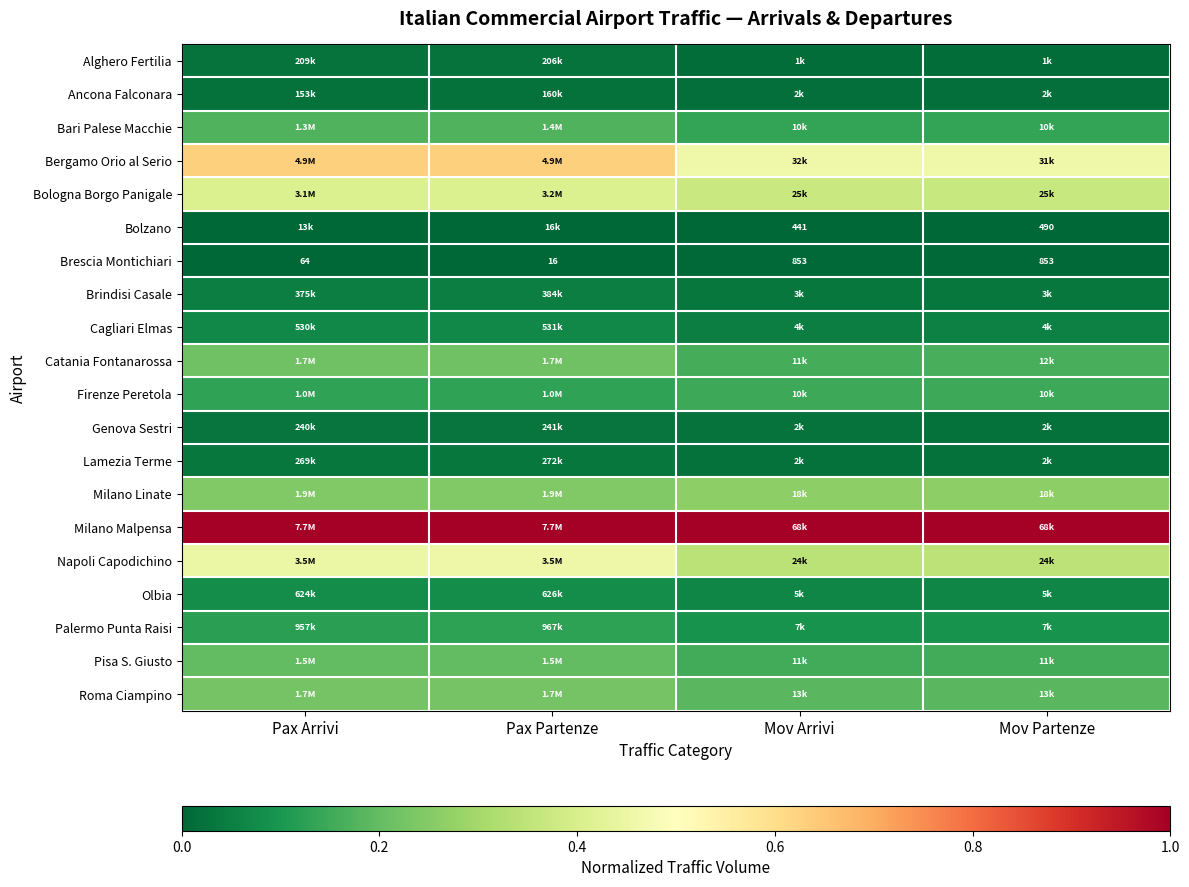

Which category has the highest value across all series?

Pax Arrivi